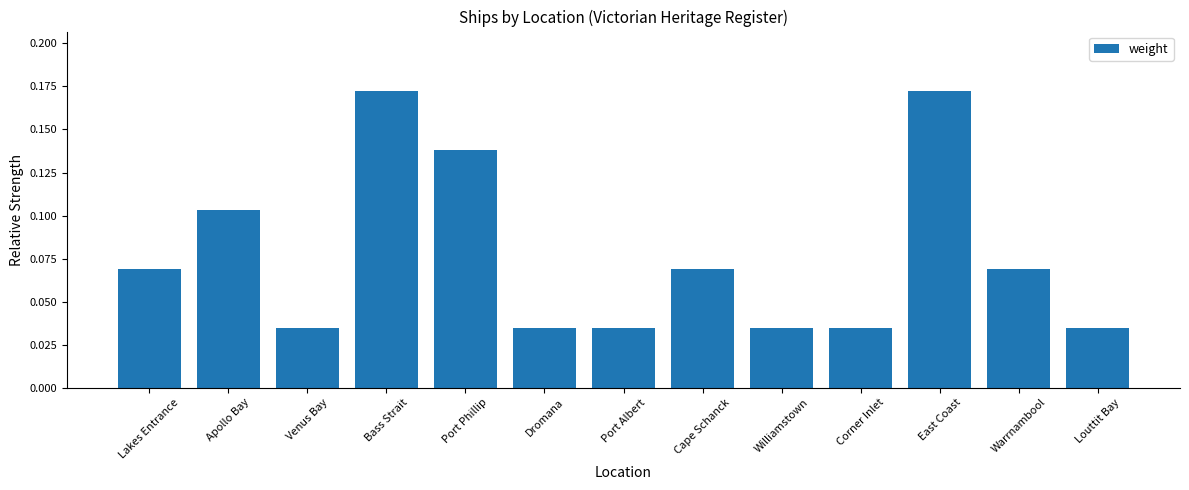

The value at Cape Schanck is 0.0. True or false?

False